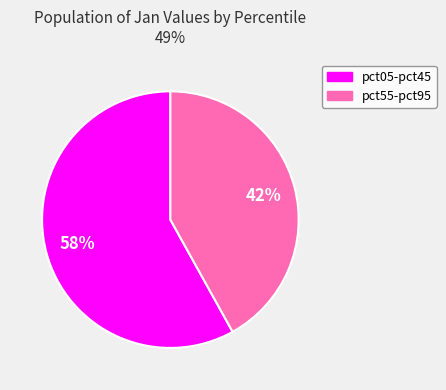

To the nearest percent, what is the average slice percentage?

50%